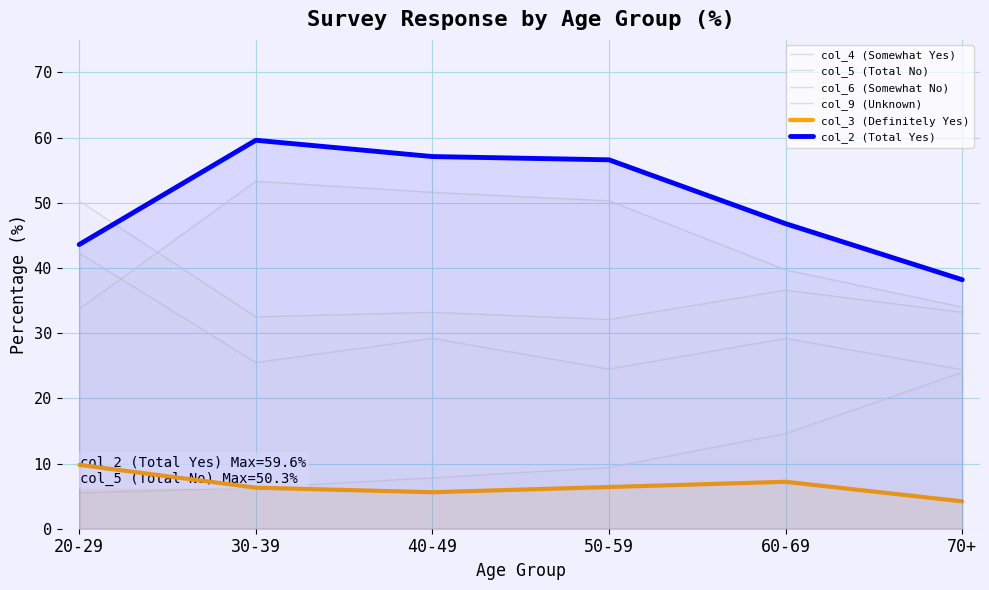

Which series has the largest range (max minus min)?

col_2 (Total Yes)